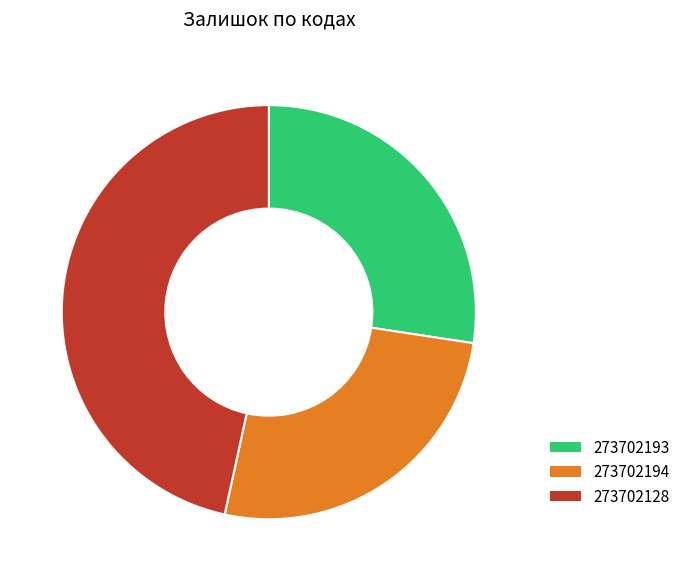

Rank the categories by value from highest to lowest.

273702128, 273702193, 273702194